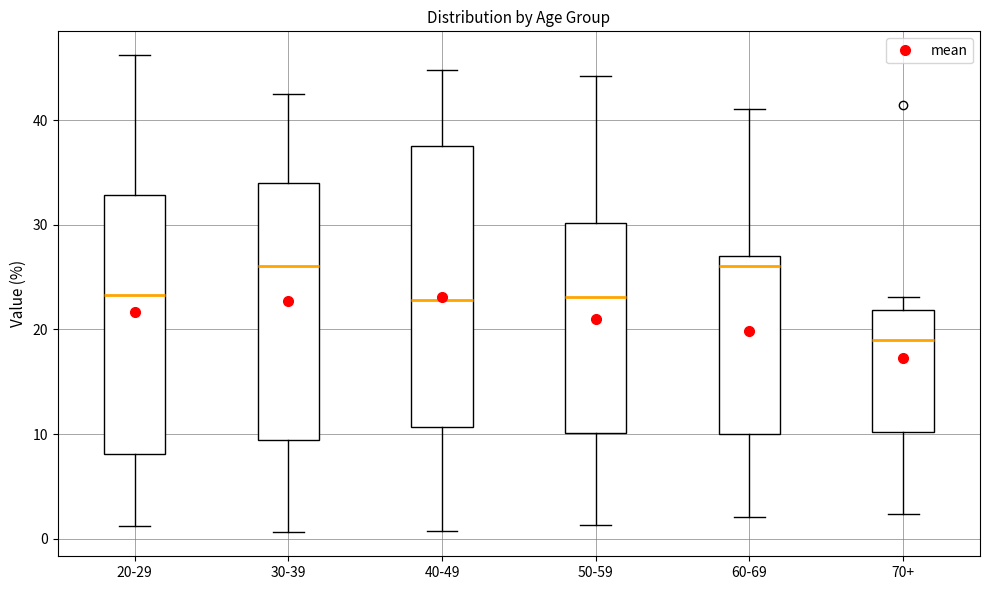

Where does the lower whisker of the box for 60-69 end on the y-axis? The values are not printed on the chart, so give them approximately, as read against the axis.

2